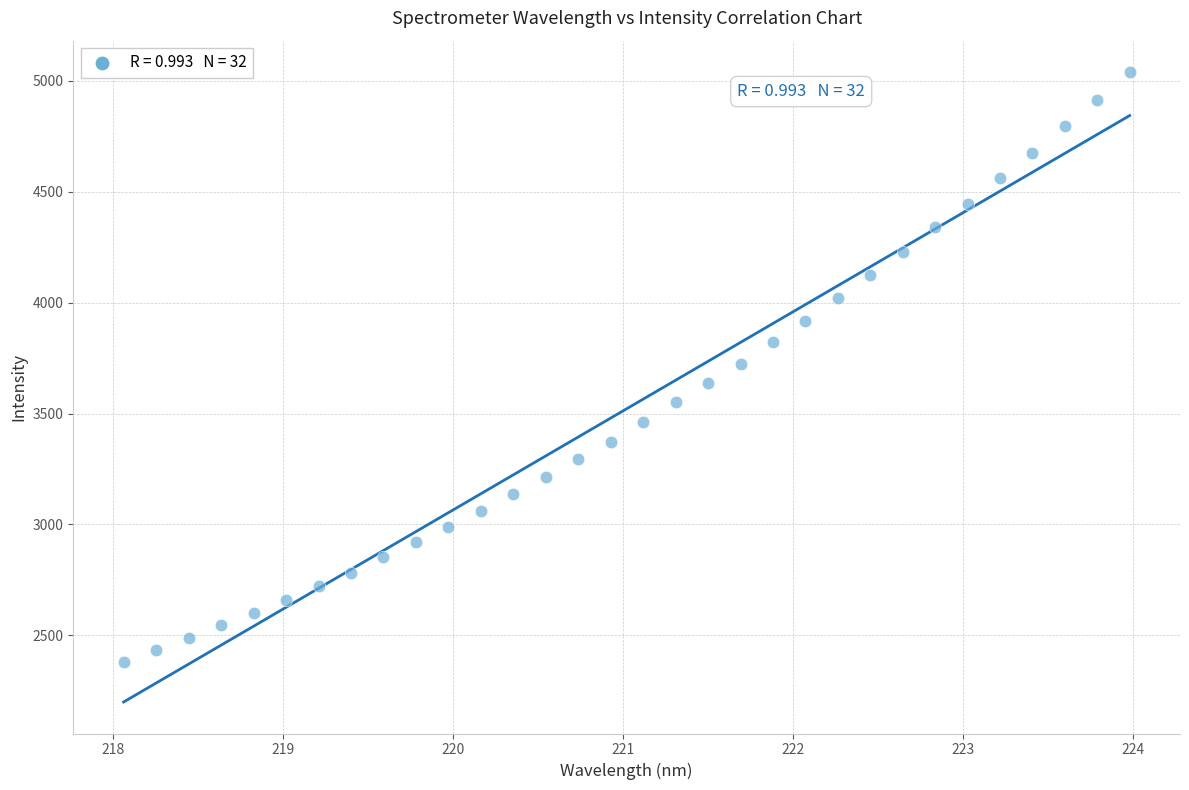

What is the range of Y values (max minus min)?

2658.8